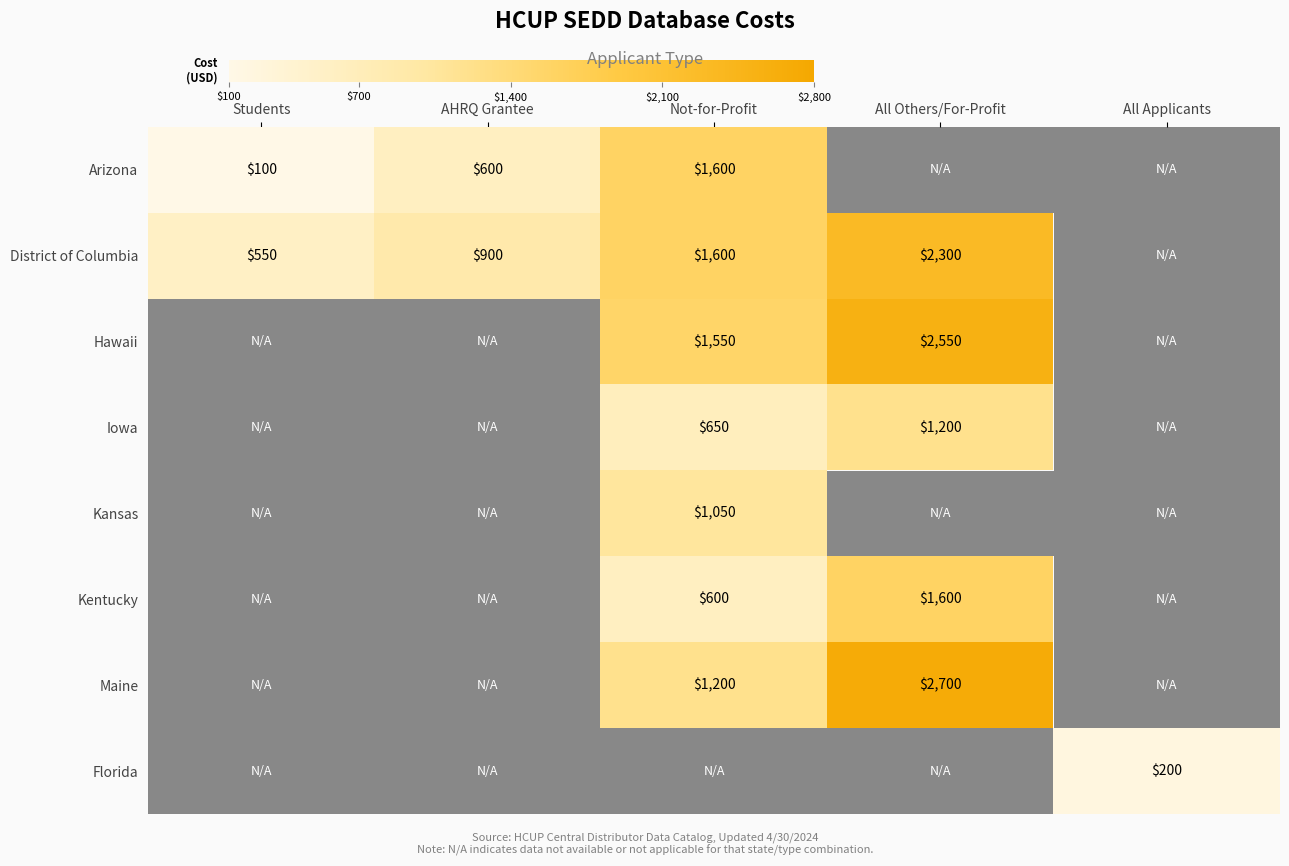

Which category has the lowest value across all series?

Students